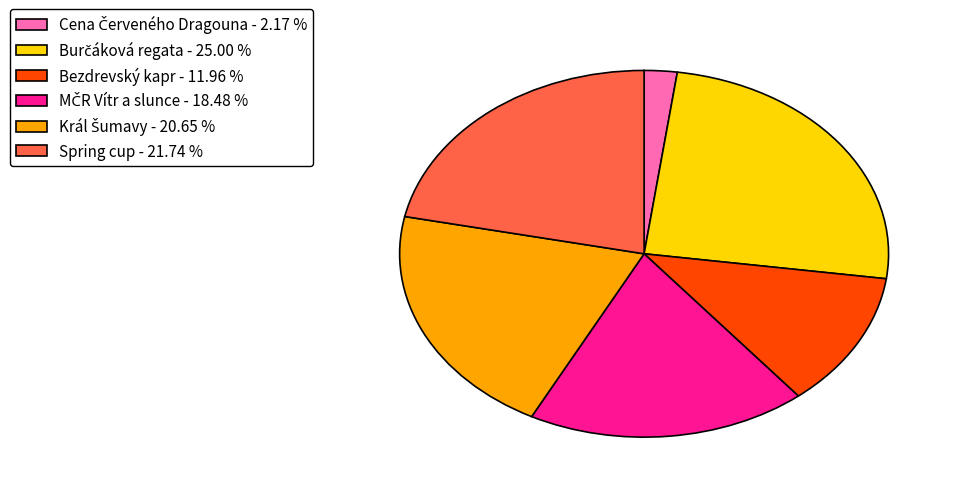

Is there any slice that represents more than half of the pie?

No